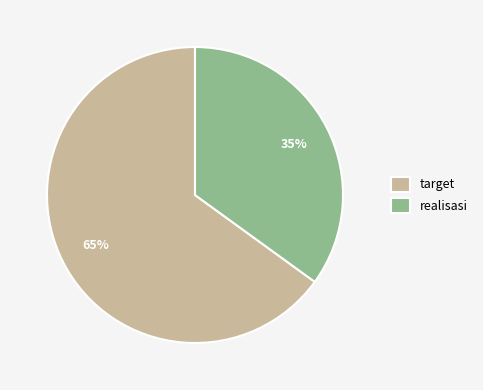

True or false: target accounts for 65% of the total.

True